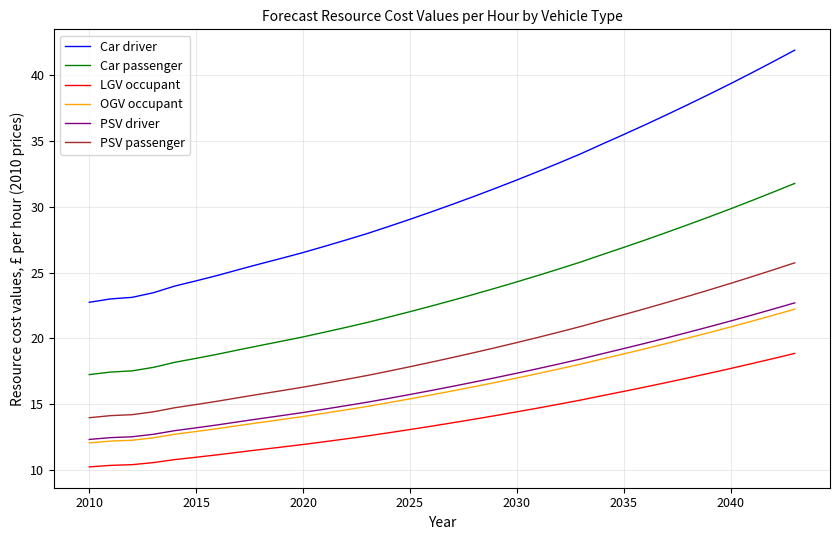

Which series has the largest range (max minus min)?

Car driver